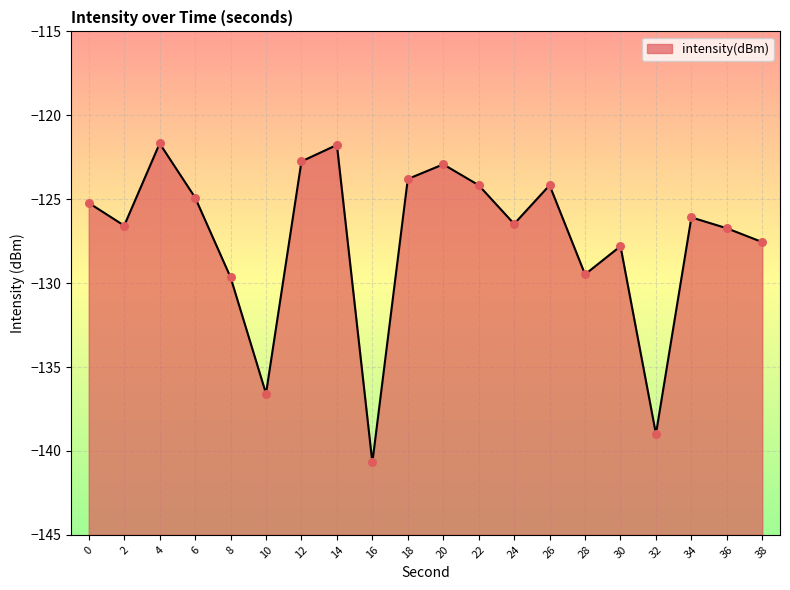

Between 20 and 32, which is larger?

20